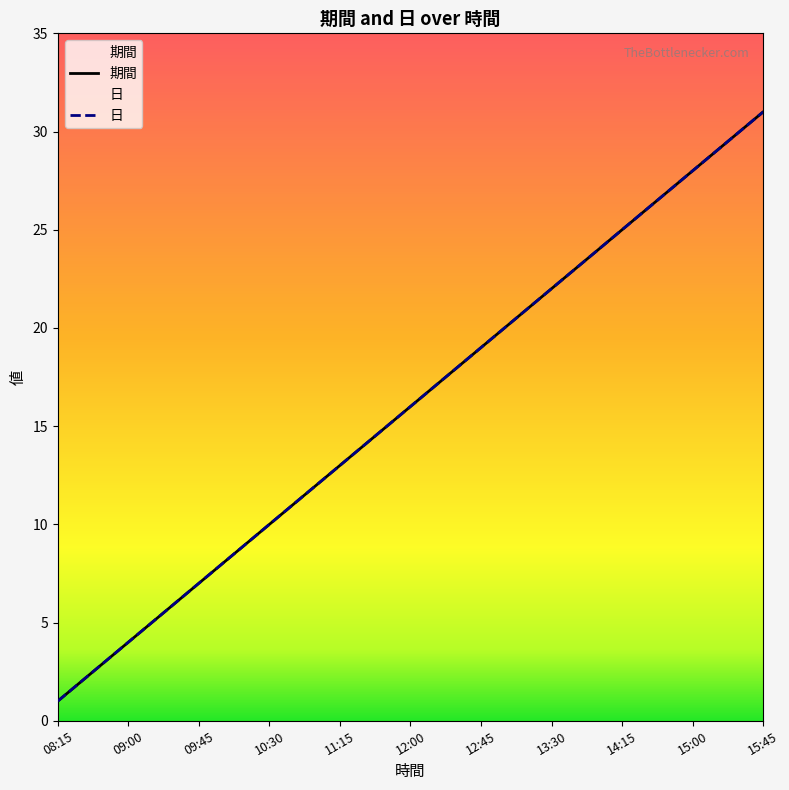

Where does the 期間 series first go above 16?

12:15